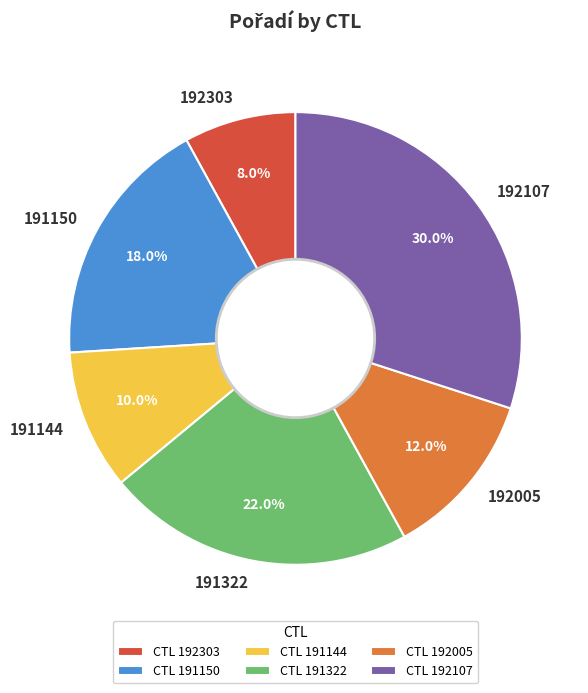

The 192005 slice represents 3% of the pie. True or false?

False